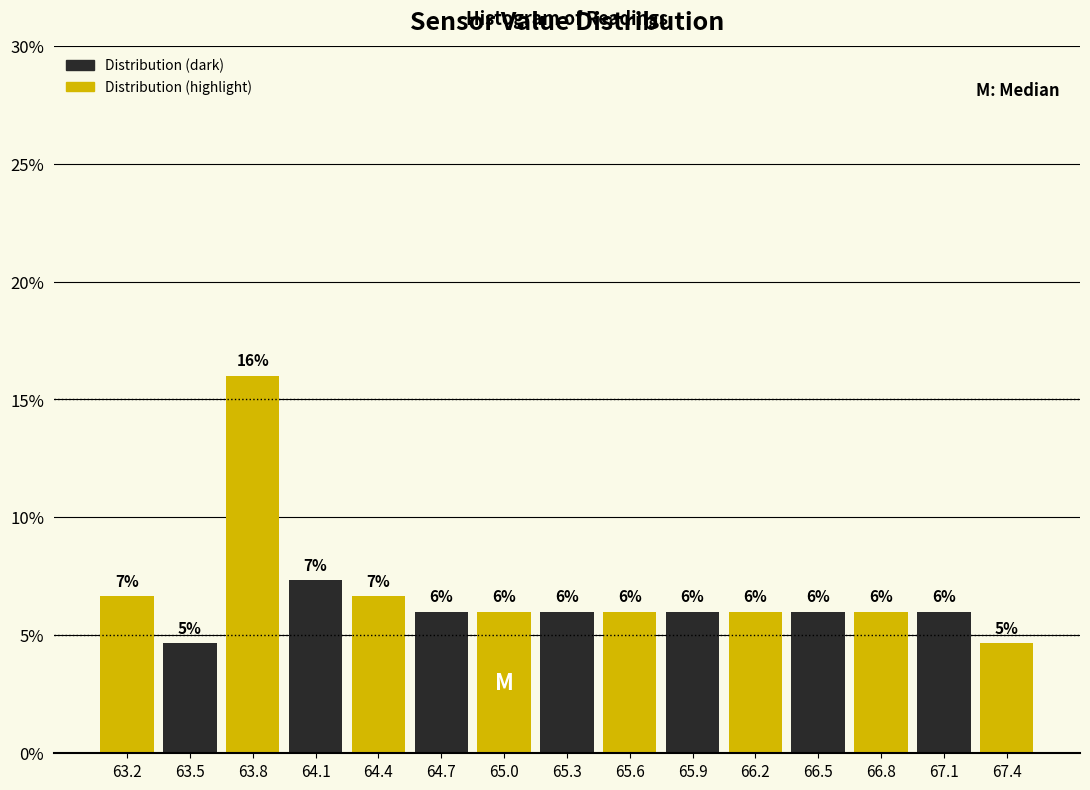

Which range on the x-axis has the tallest bar?

63.70 to 64.00